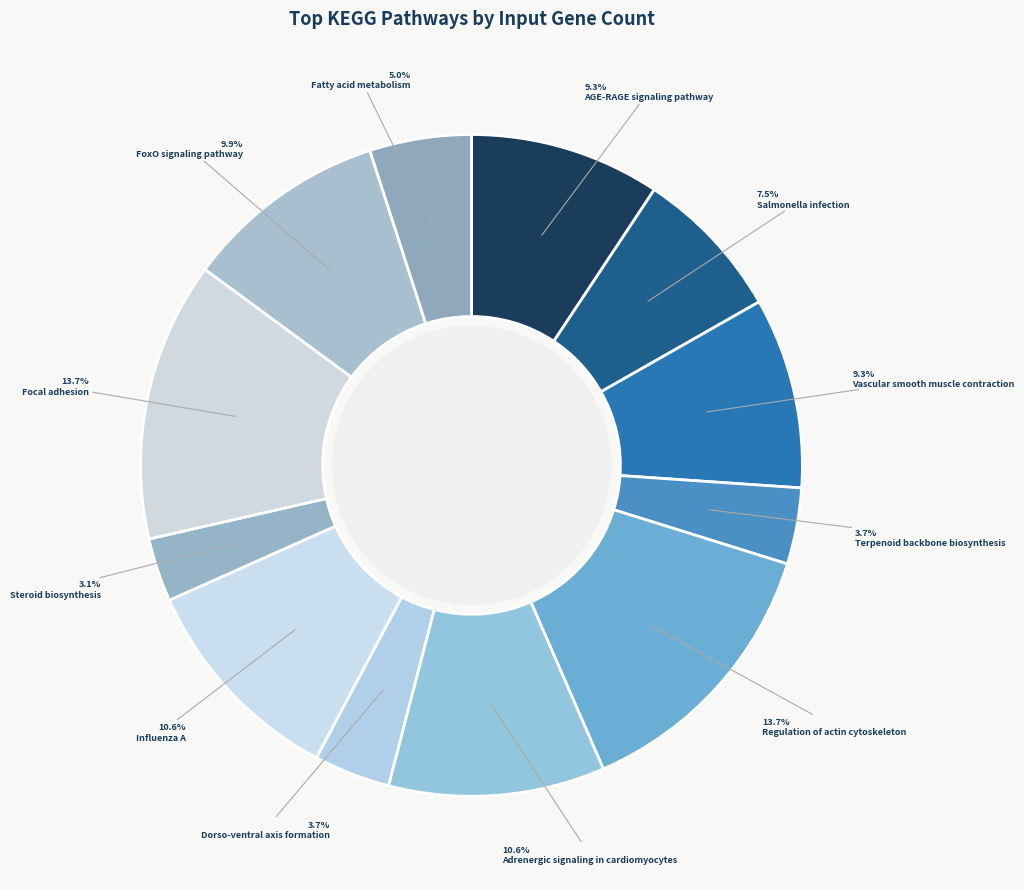

The Regulation of actin cytoskeleton slice represents 14% of the pie. True or false?

True